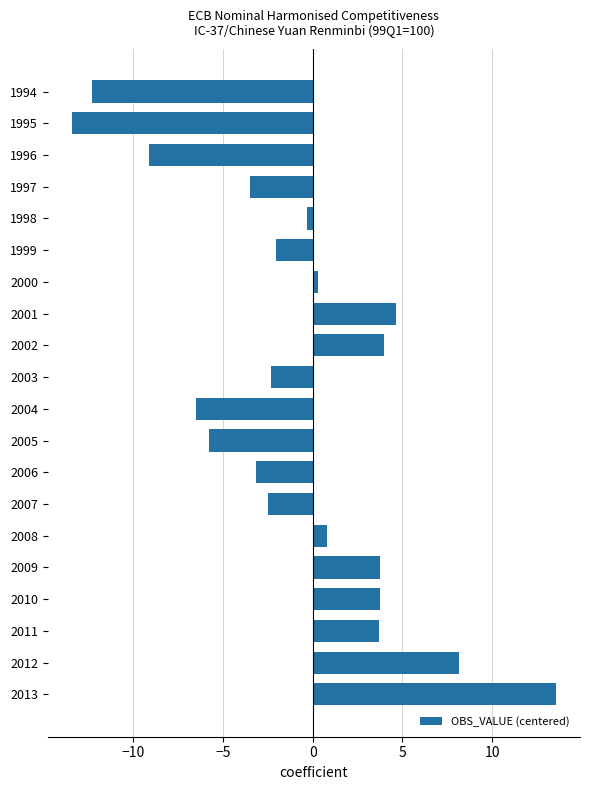

The value at 2007 is -2.5. True or false?

True